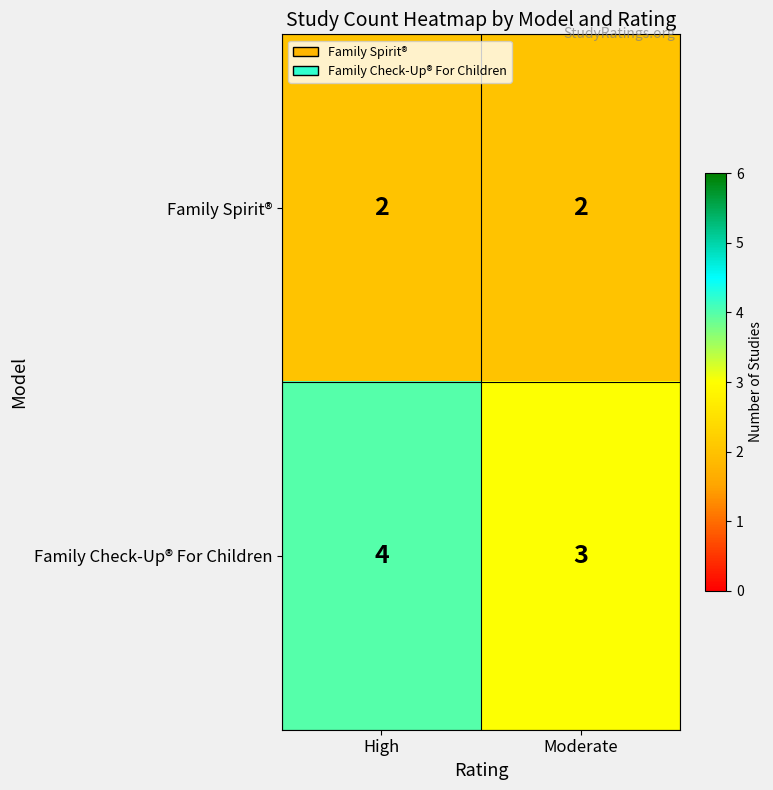

Reading left to right, list all the values displayed in this chart.

Family Spirit®: 2	2
Family Check-Up® For Children: 4	3